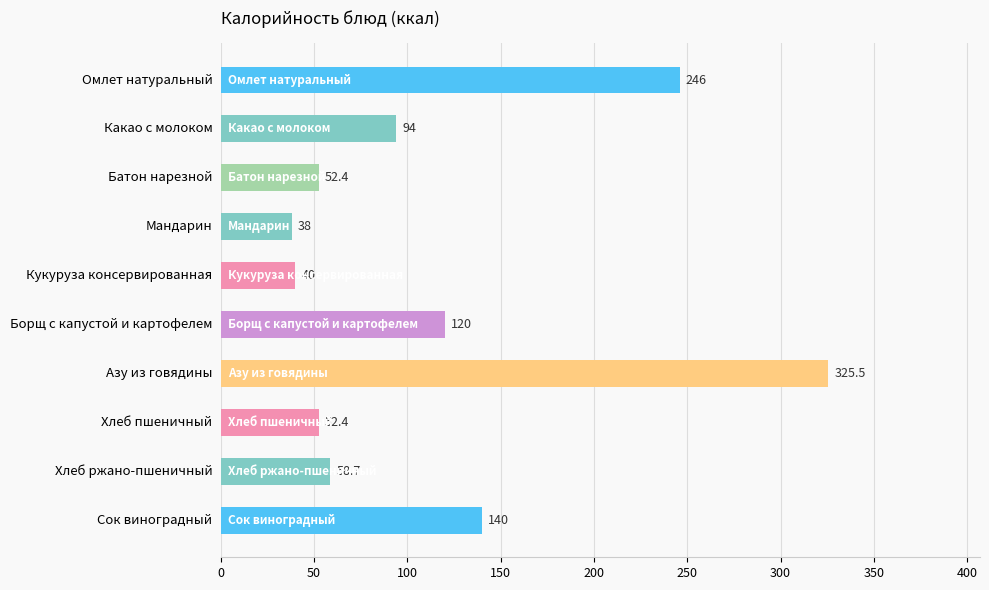

What is the value of the 5th bar from the top?

40.0